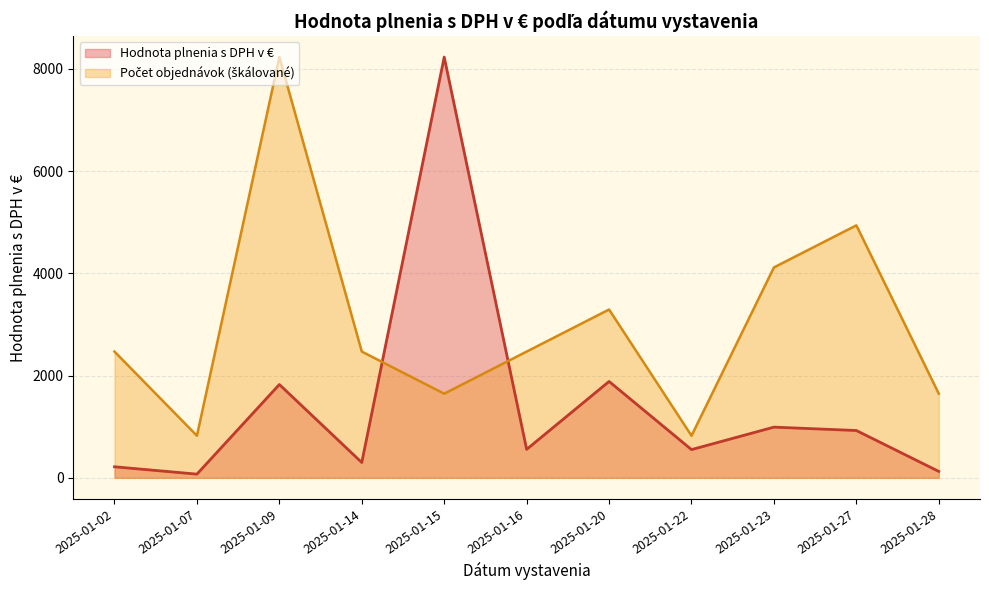

Which series has the widest spread of values?

Hodnota plnenia s DPH v €